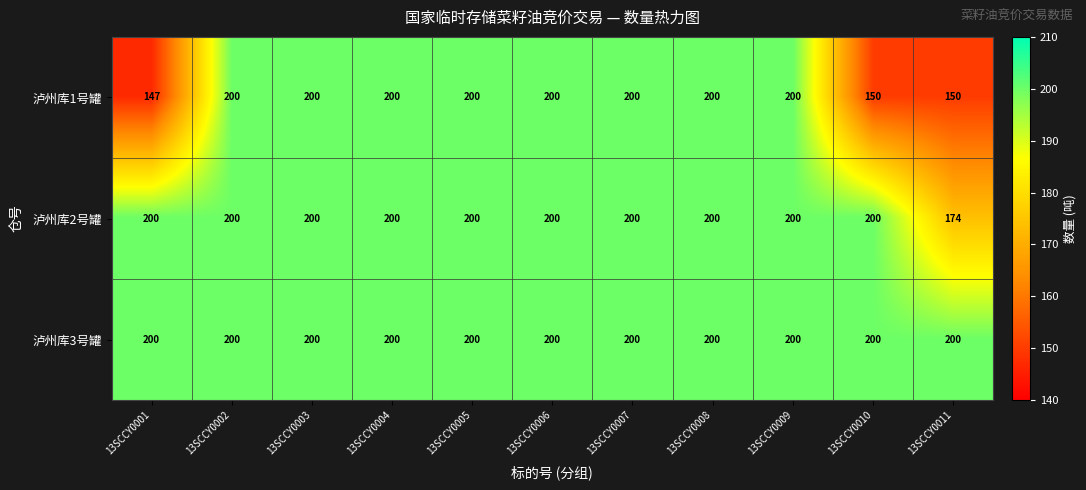

Rank the series by their average value, from lowest to highest.

泸州库1号罐, 泸州库2号罐, 泸州库3号罐